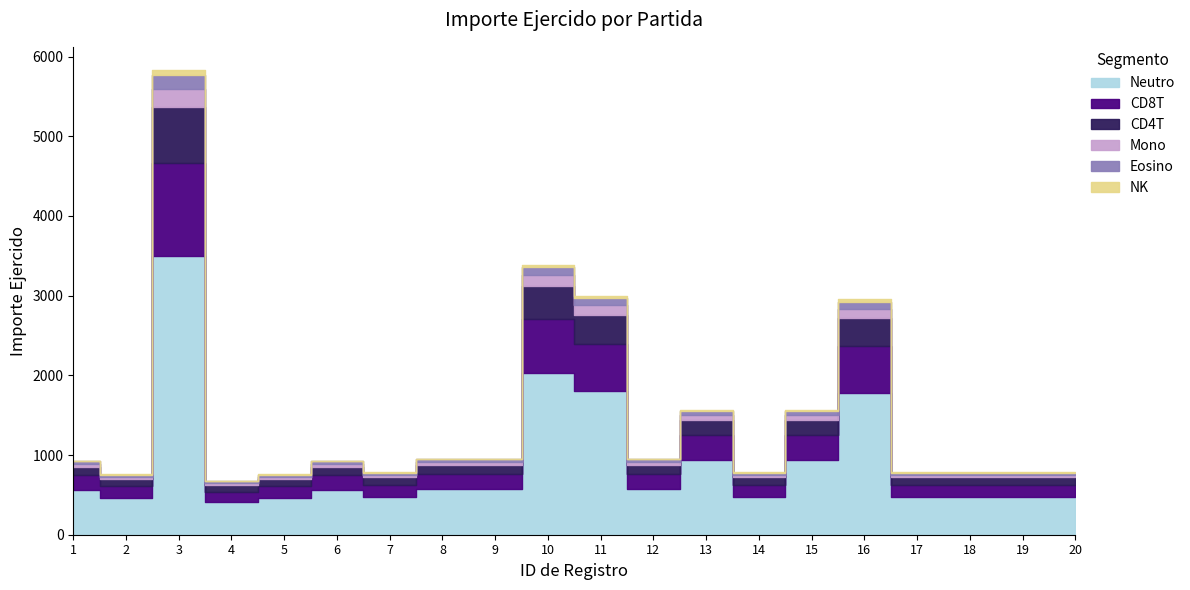

How many interior local peaks (higher than both neighbors) does the data have?

5